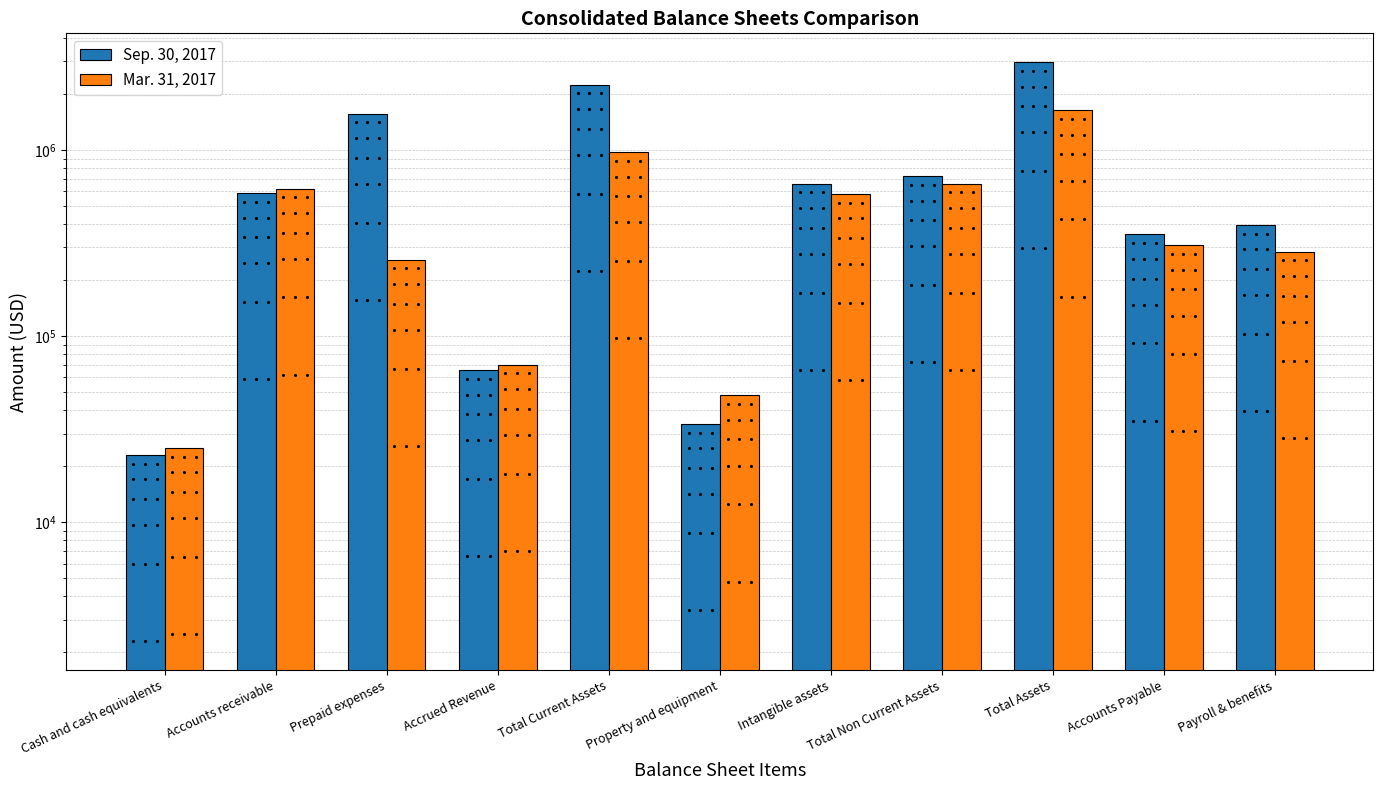

Reading right to left, extract all data points from this chart.

Sep. 30, 2017: Payroll & benefits=395398	Accounts Payable=351947	Total Assets=2963532	Total Non Current Assets=722937	Intangible assets=658651	Property and equipment=33690	Total Current Assets=2240595	Accrued Revenue=65663	Prepaid expenses=1566345	Accounts receivable=585588	Cash and cash equivalents=22999
Mar. 31, 2017: Payroll & benefits=284285	Accounts Payable=307616	Total Assets=1634154	Total Non Current Assets=659850	Intangible assets=580899	Property and equipment=48087	Total Current Assets=974304	Accrued Revenue=70174	Prepaid expenses=257376	Accounts receivable=621670	Cash and cash equivalents=25084